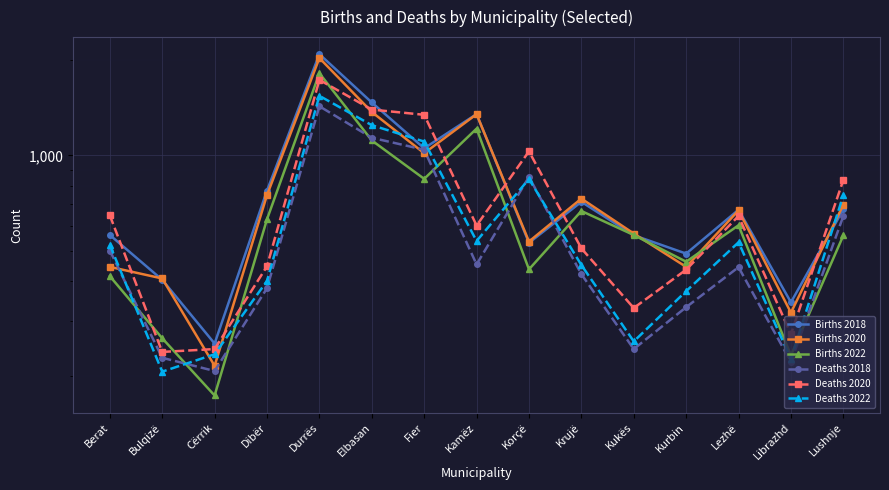

True or false: Births 2022 has a value of 1819 at Durrës.

True